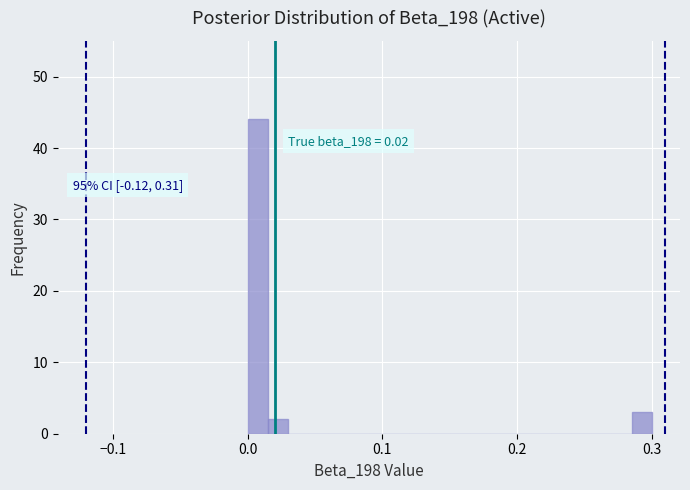

Around what value on the x-axis is the tallest bar? Give the approximate position of its centre, as read against the axis.

0.01